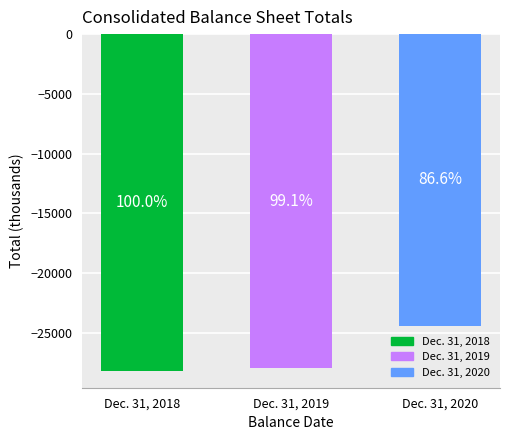

Are the bars horizontal?

No